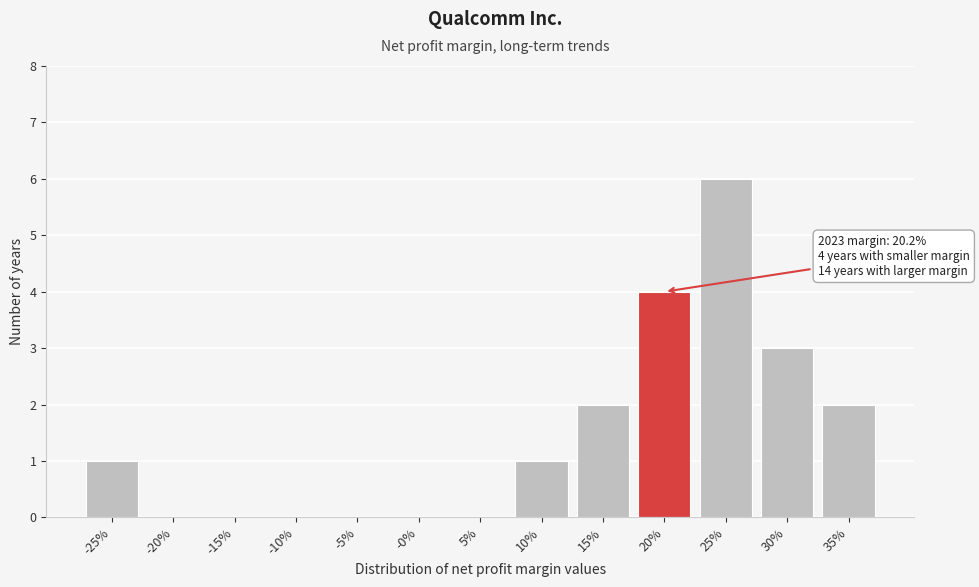

Reading right to left, extract all data points from this chart.

35%=2	30%=3	25%=6	20%=4	15%=2	10%=1	5%=0	-0%=0	-5%=0	-10%=0	-15%=0	-20%=0	-25%=1